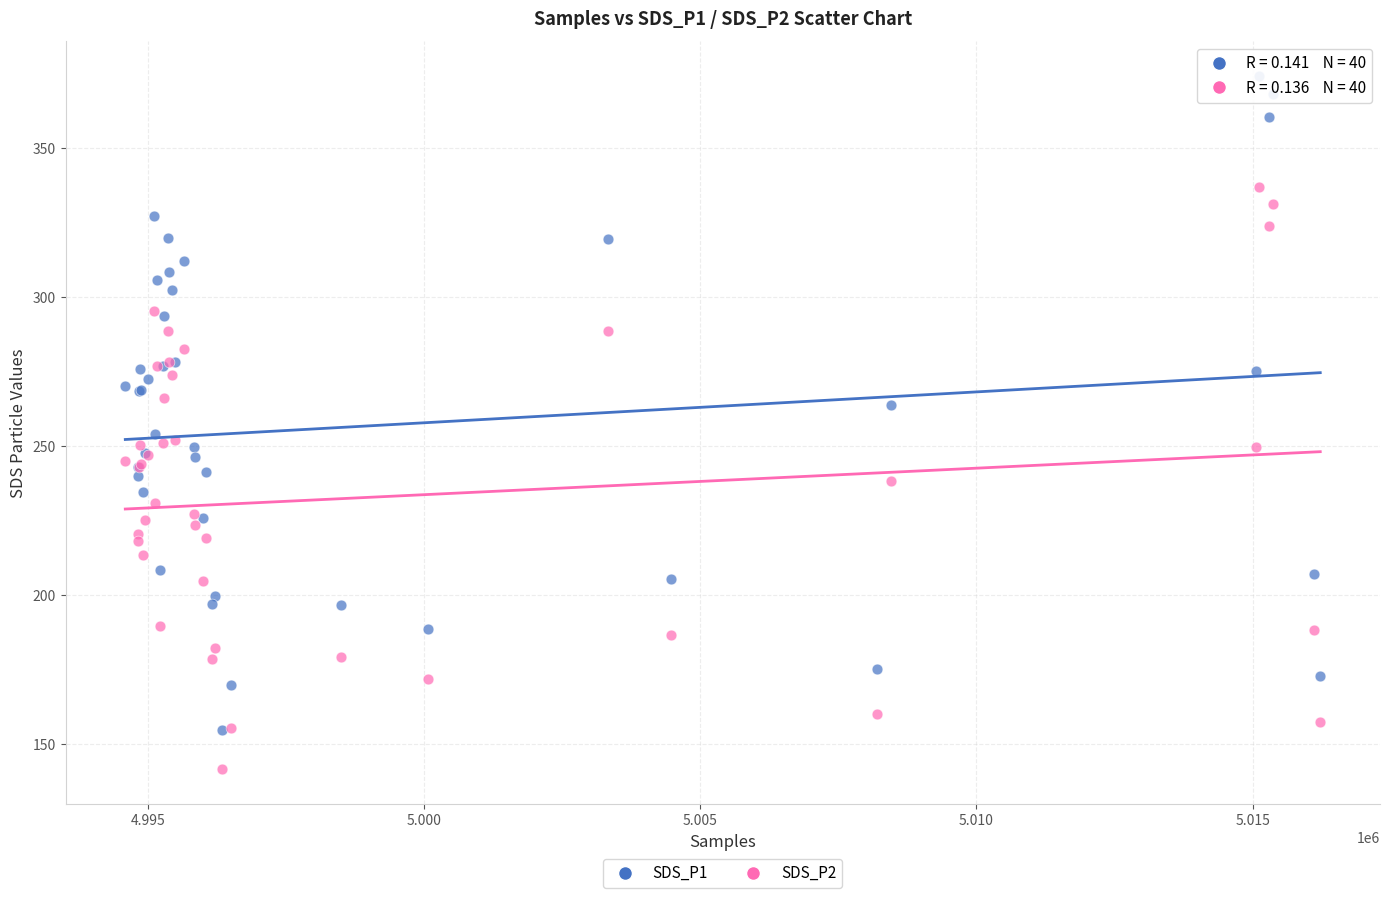

Which series has the widest spread of Y values?

SDS_P1